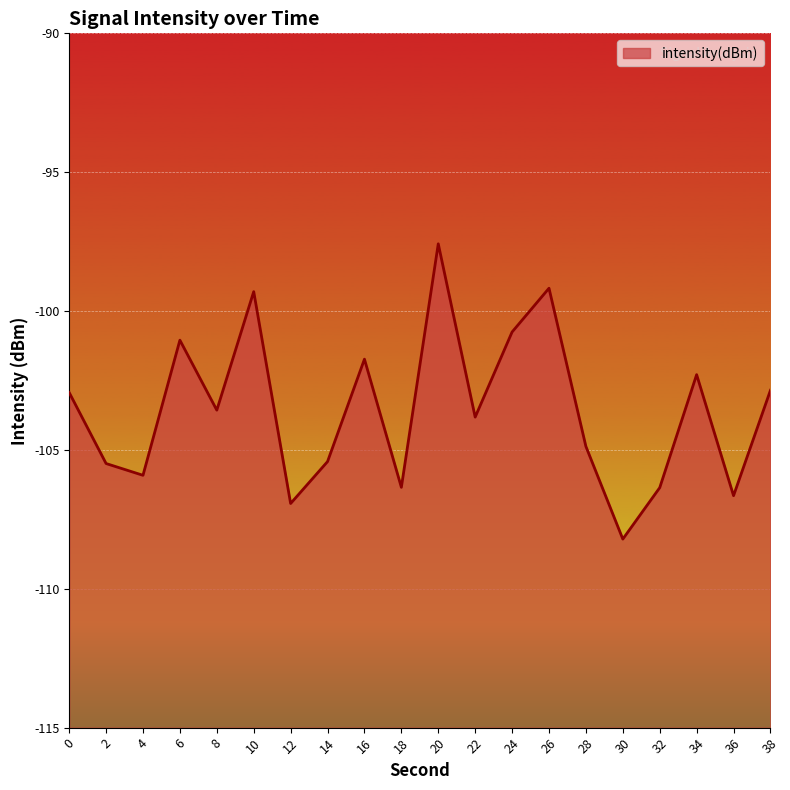

Where is the first local maximum?

6